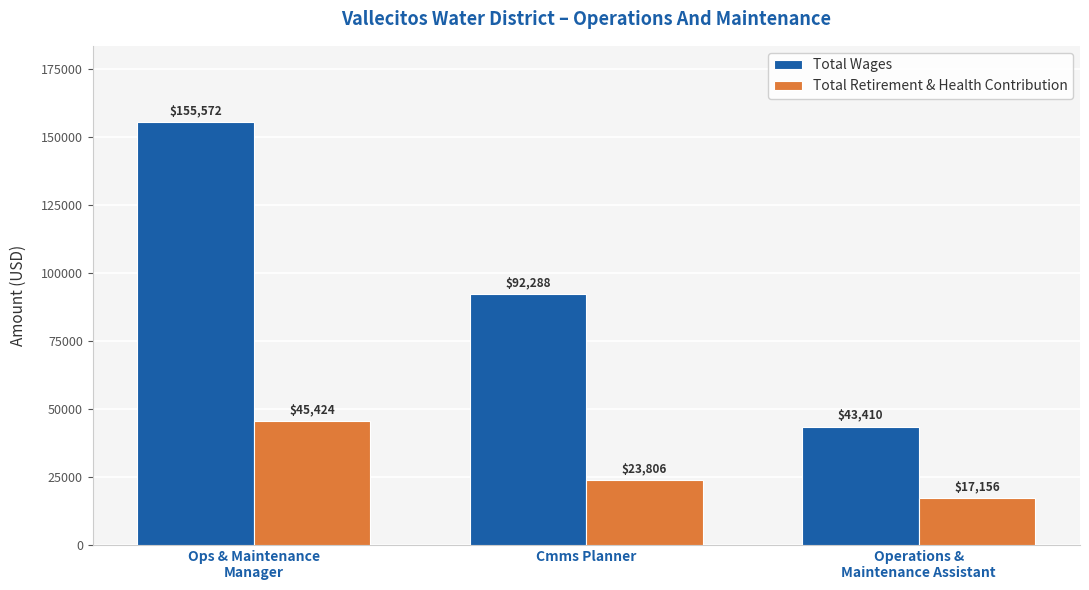

What is the sum of the Total Wages values at Ops & Maintenance
Manager and Cmms Planner?

247860